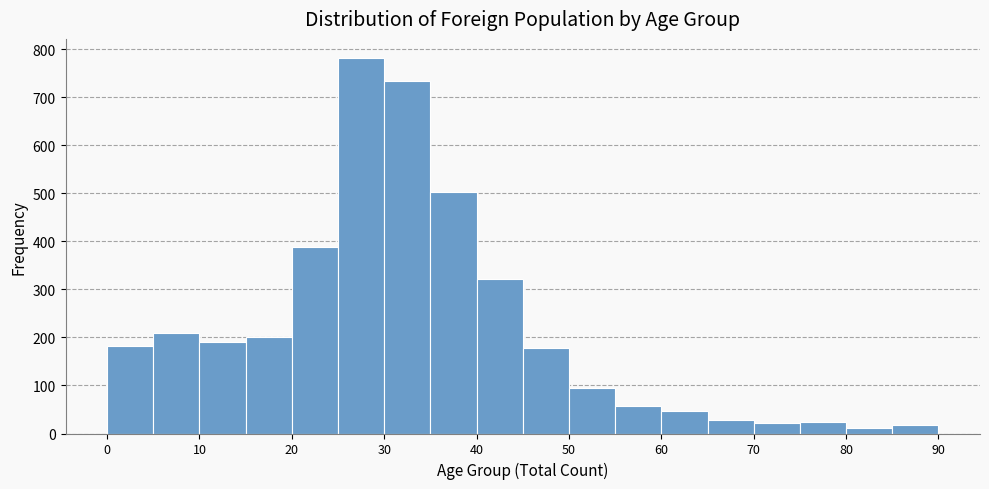

What is the height of the bar covering 45 to 50 on the x-axis? The values are not printed on the chart, so give them approximately, as read against the axis.

180